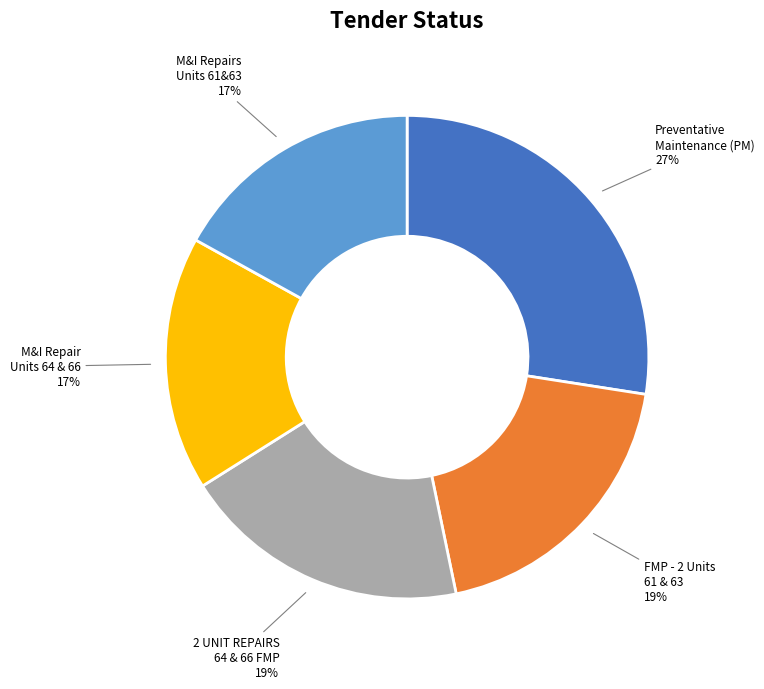

Is there a majority slice in this chart?

No